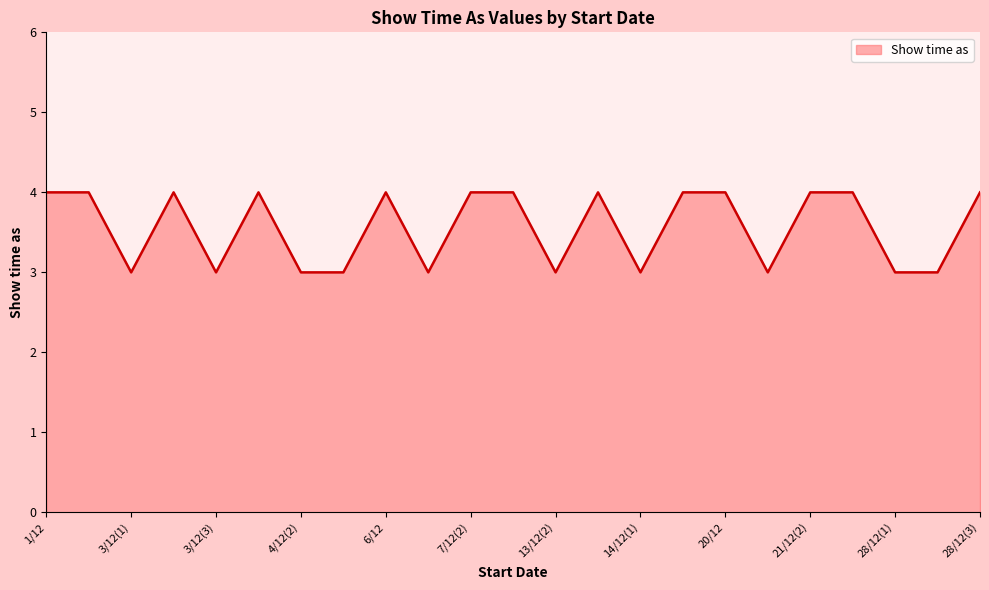

What is the average value?

4